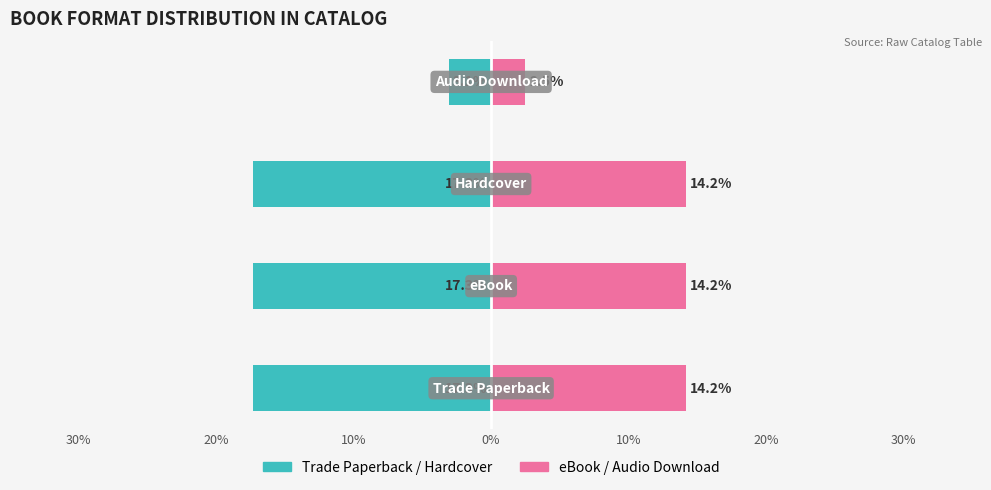

The value of eBook/Audio at 10% is 14.2. True or false?

True